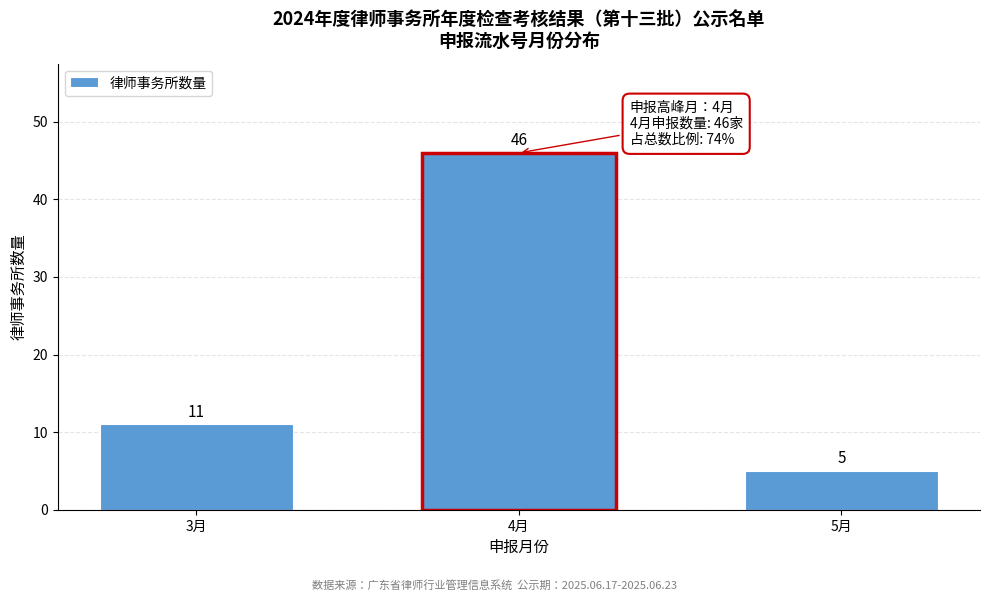

Reading right to left, what are all the values shown in this chart?

5	46	11